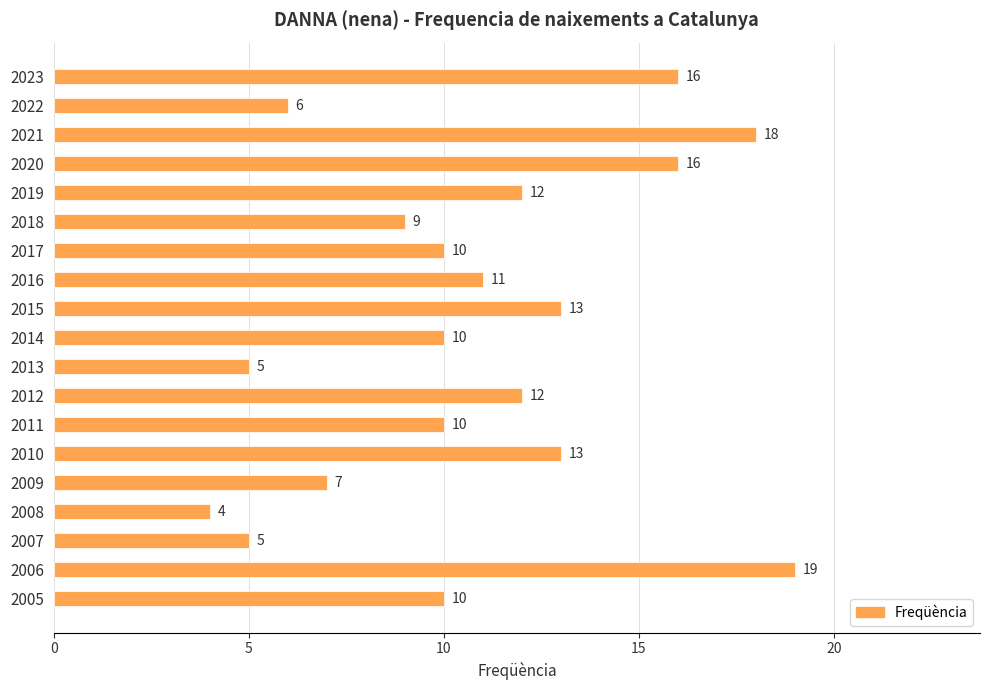

Reading top to bottom, extract all data points from this chart.

16	6	18	16	12	9	10	11	13	10	5	12	10	13	7	4	5	19	10